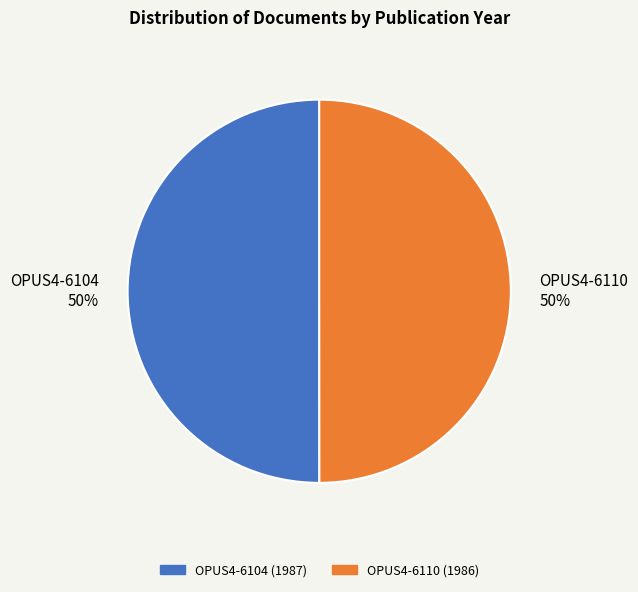

The OPUS4-6110 50% slice represents 50% of the pie. True or false?

True